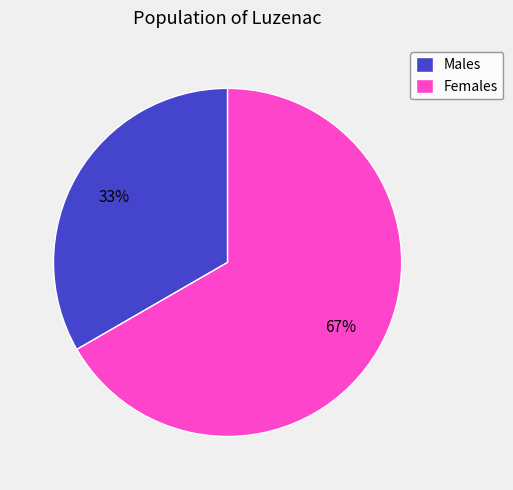

Combined, do Females and Males account for over 50%?

Yes